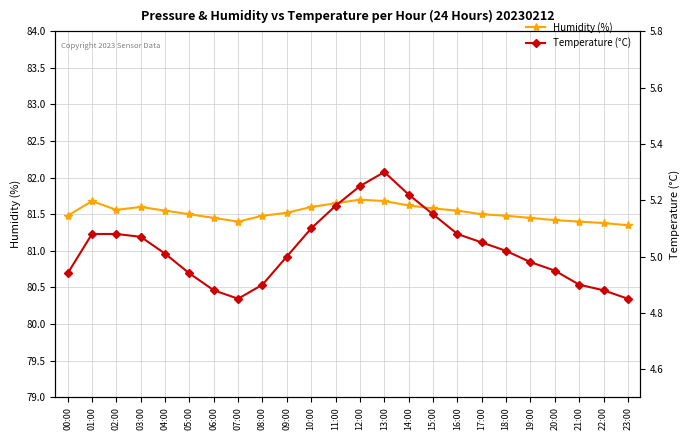

Rank the series by their average value, from lowest to highest.

Temperature (°C), Humidity (%)